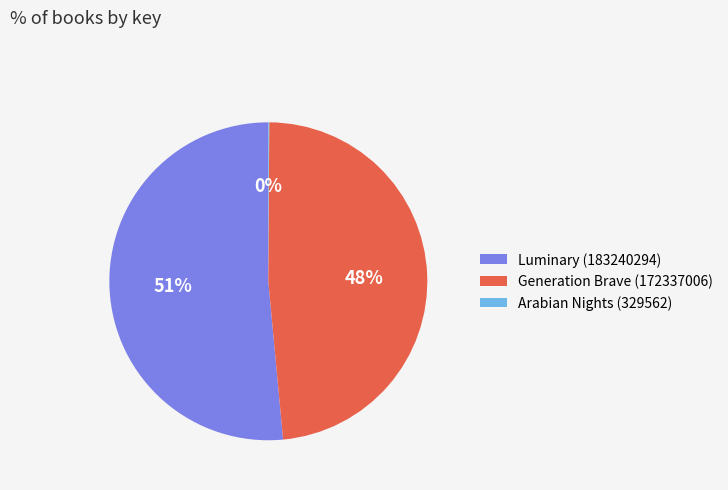

What is the majority slice?

Luminary (183240294)